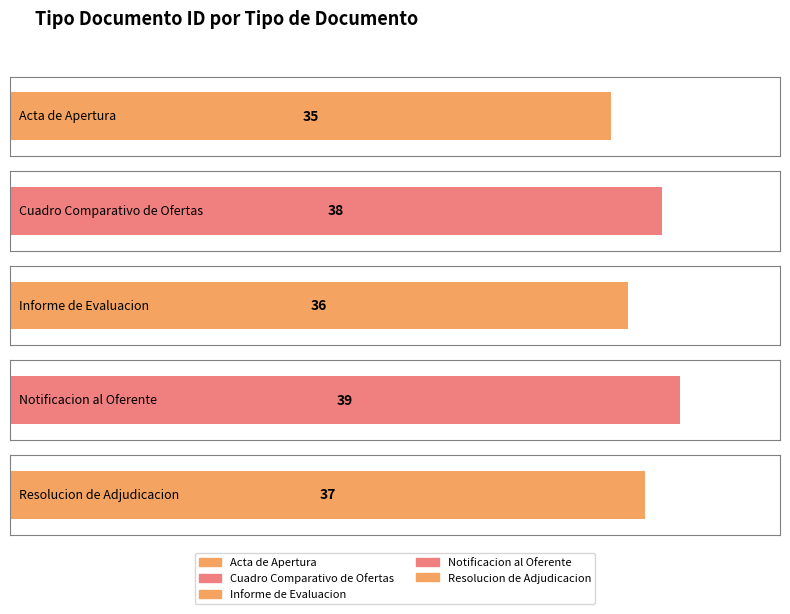

What position from the left is Acta de Apertura?

1